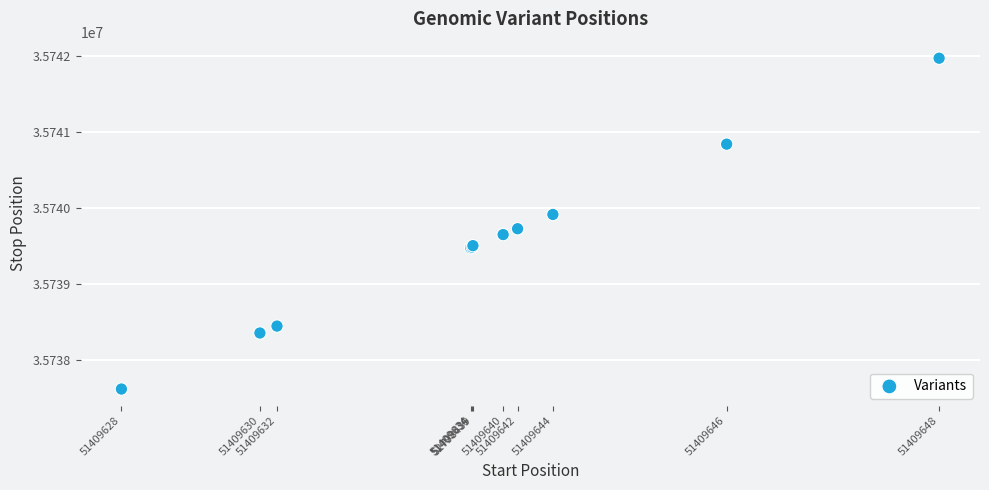

What Y value in the scatter plot is closest to 35739795?

35739728